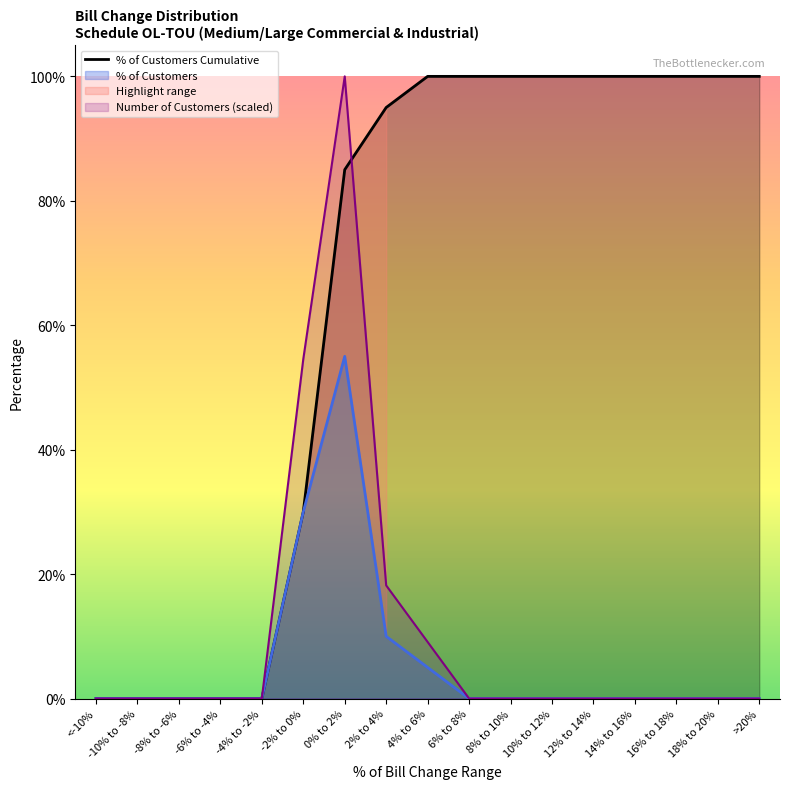

Rank the categories by value from highest to lowest.

4% to 6%, 6% to 8%, 8% to 10%, 10% to 12%, 12% to 14%, 14% to 16%, 16% to 18%, 18% to 20%, >20%, 2% to 4%, 0% to 2%, -2% to 0%, <-10%, -10% to -8%, -8% to -6%, -6% to -4%, -4% to -2%